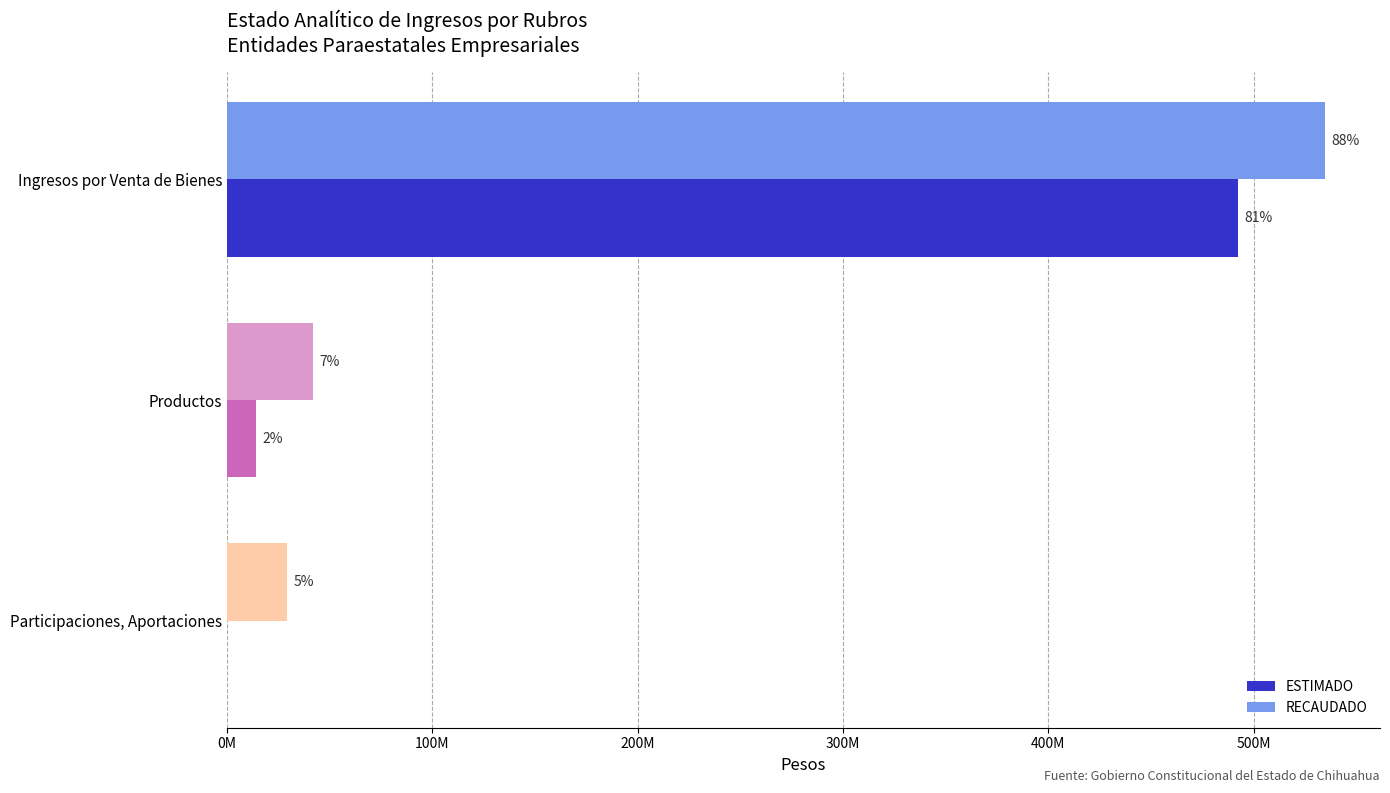

What are all the series names shown in the legend?

ESTIMADO, RECAUDADO